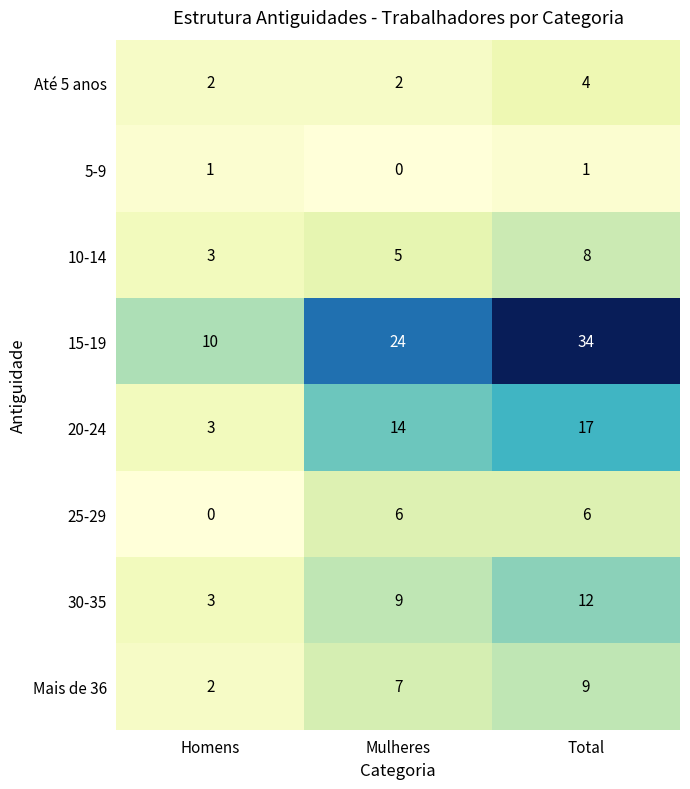

What is the maximum value for Até 5 anos?

4